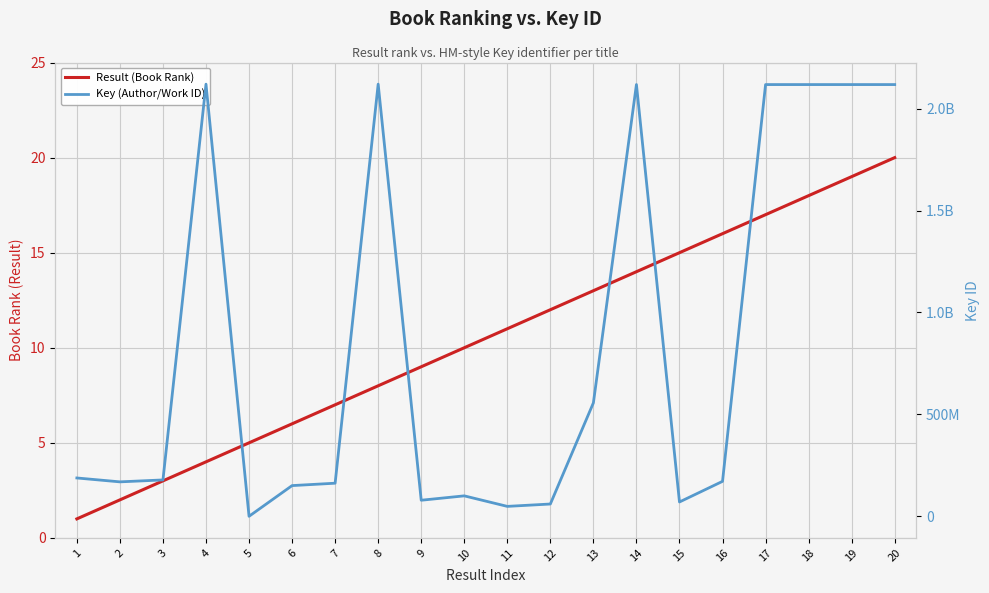

True or false: Key (Author/Work ID) and Result (Book Rank) intersect in this chart.

False